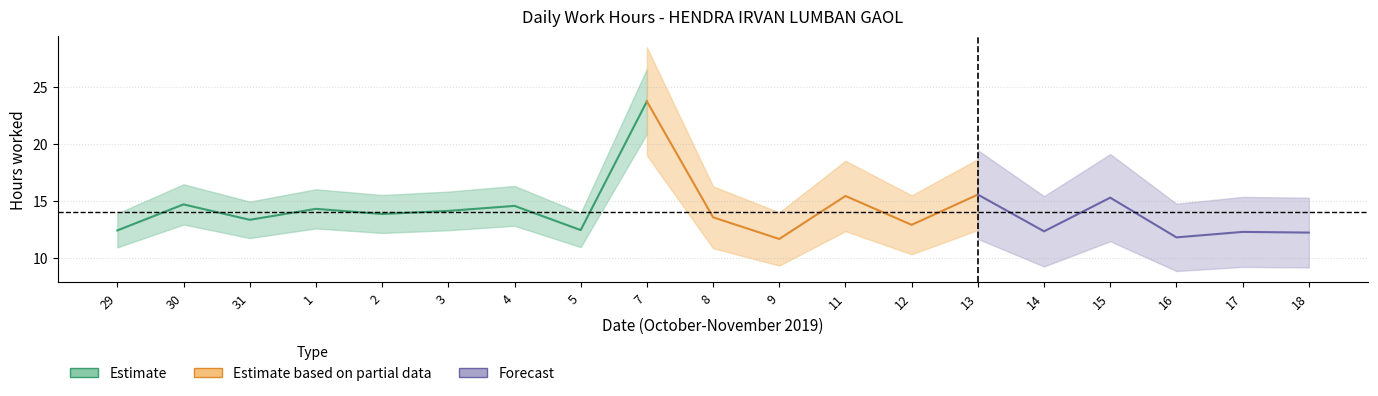

The value at 12 is 12.9. True or false?

True